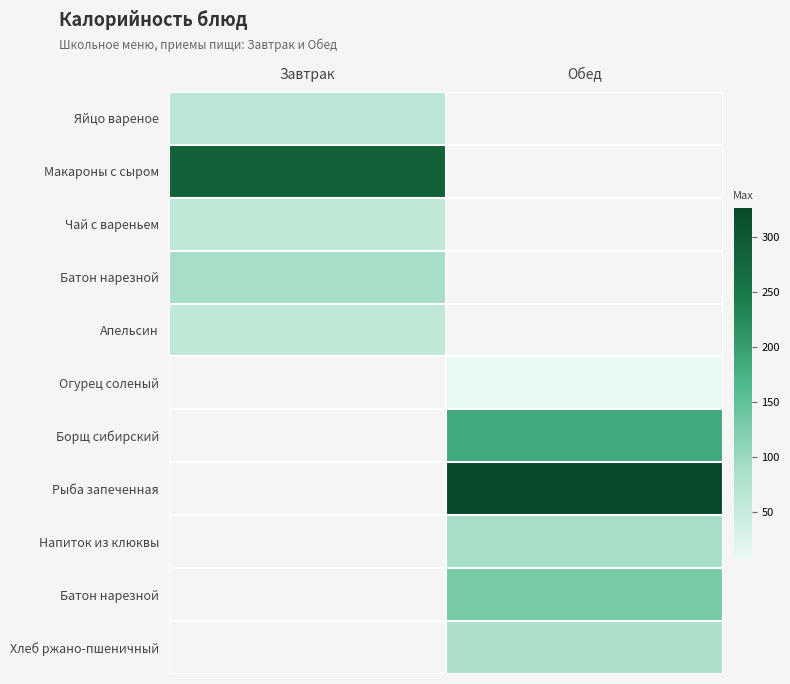

Count the number of categories in the chart.

2